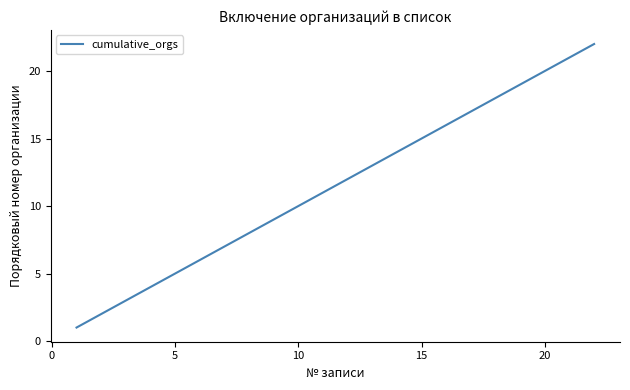

What is the average value?

12